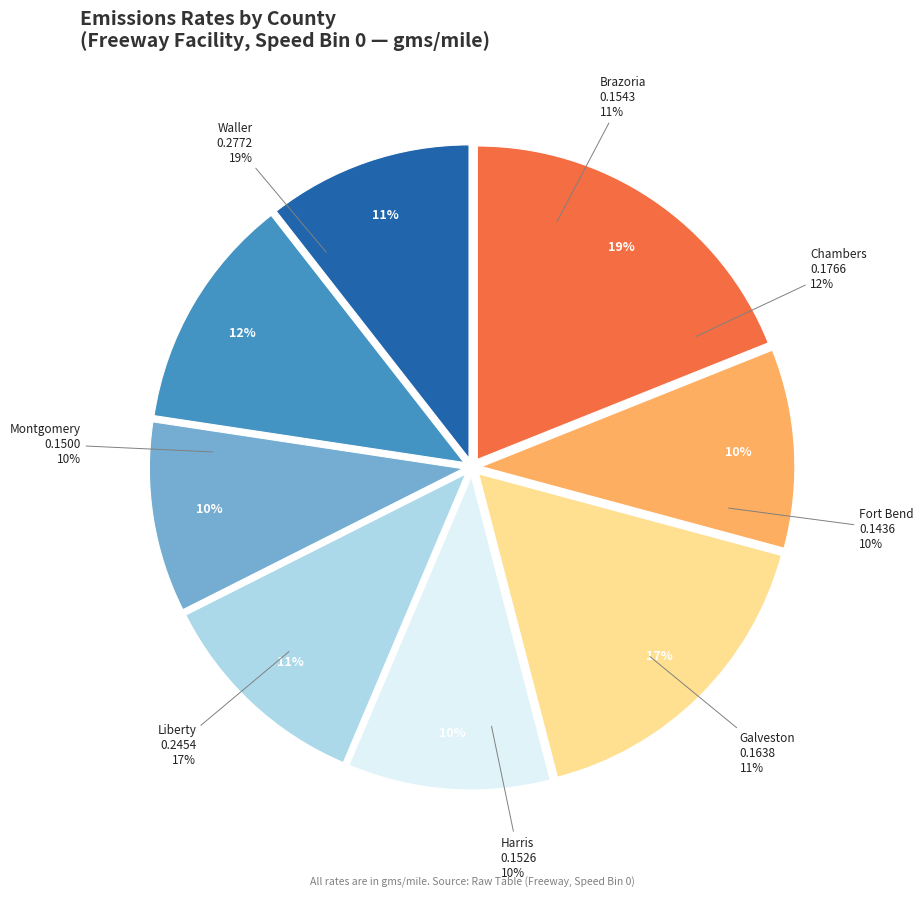

To the nearest percent, what portion does 5 represent?

17%